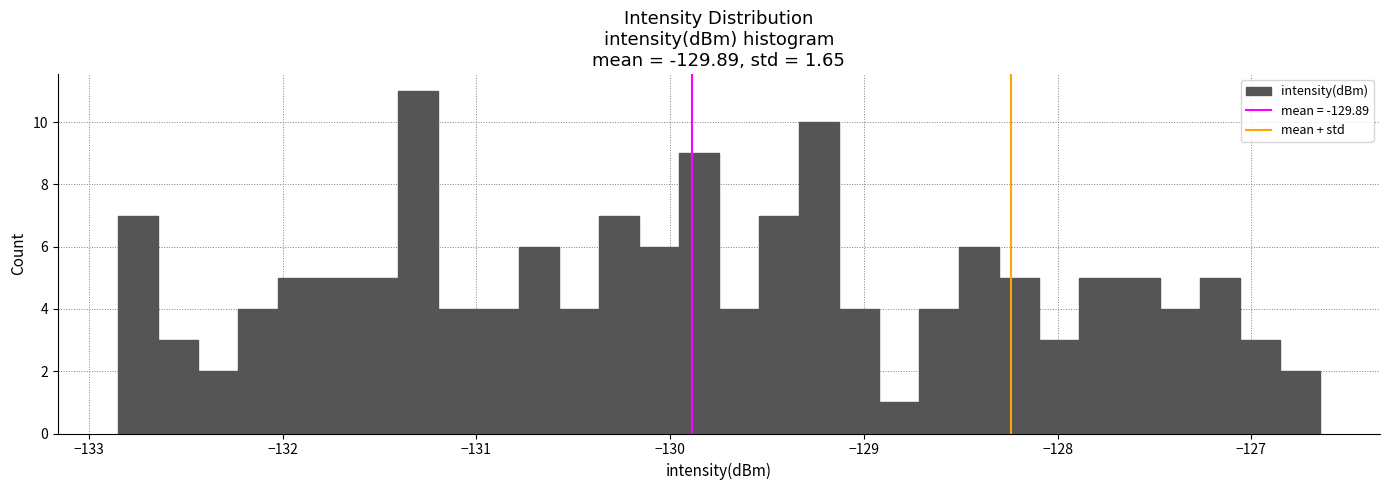

Around what value on the x-axis is the tallest bar? Give the approximate position of its centre, as read against the axis.

-131.3